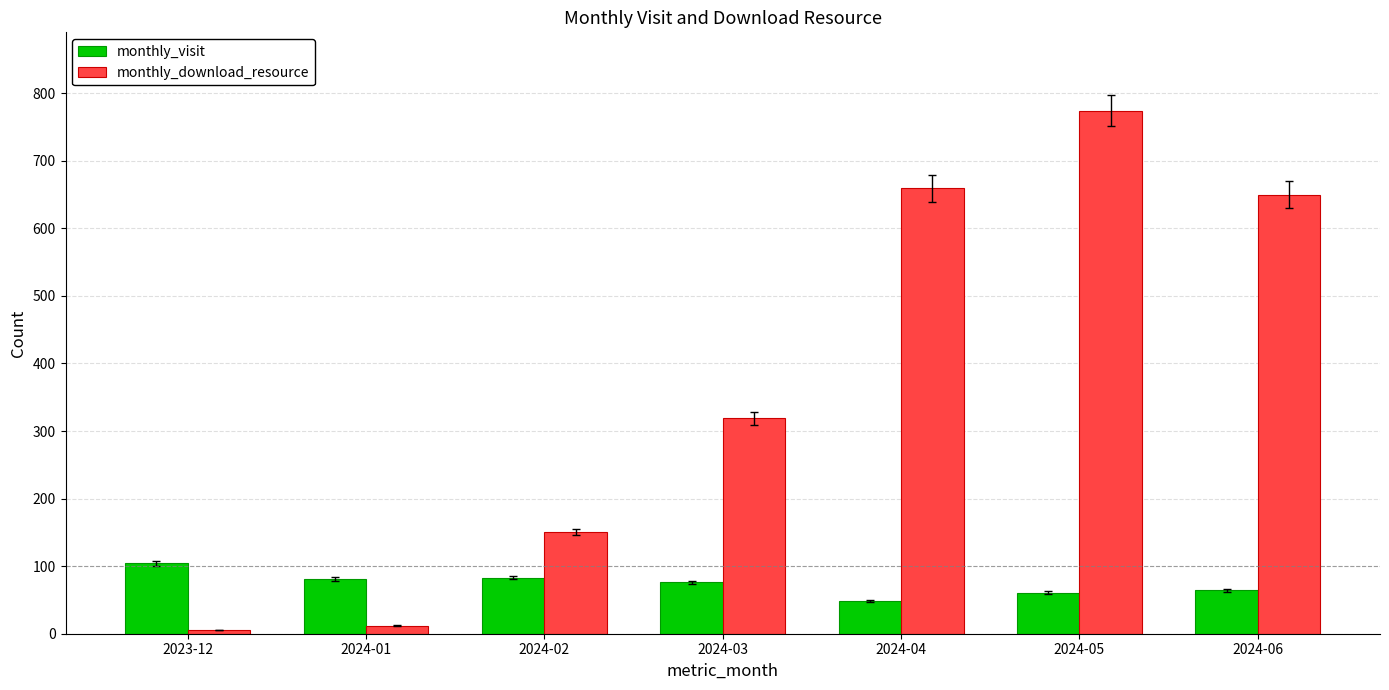

What are all the series names shown in the legend?

monthly_visit, monthly_download_resource